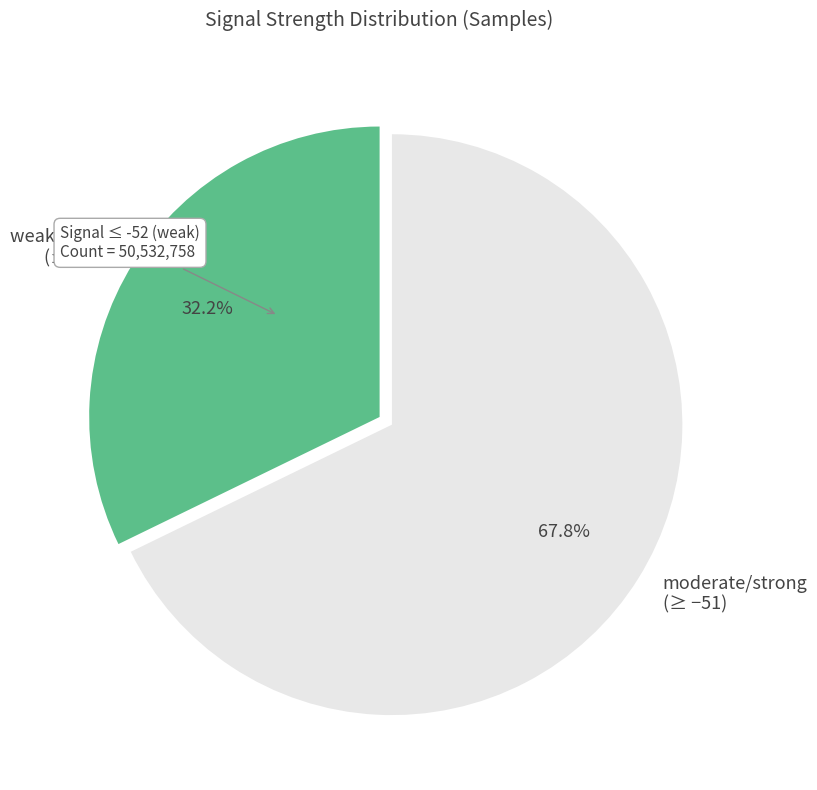

How much of the chart is everything except weak signal (≤ −52)?

67.8%